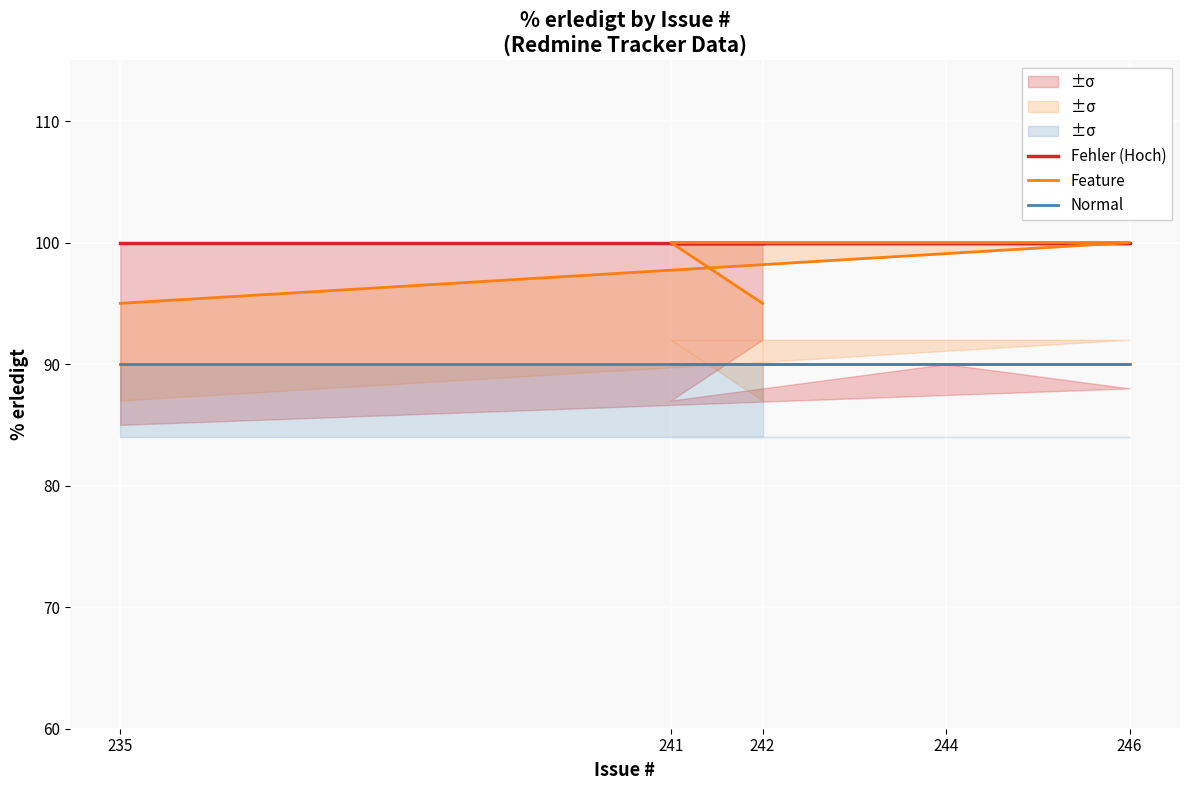

What is the highest value of the Normal series?

90